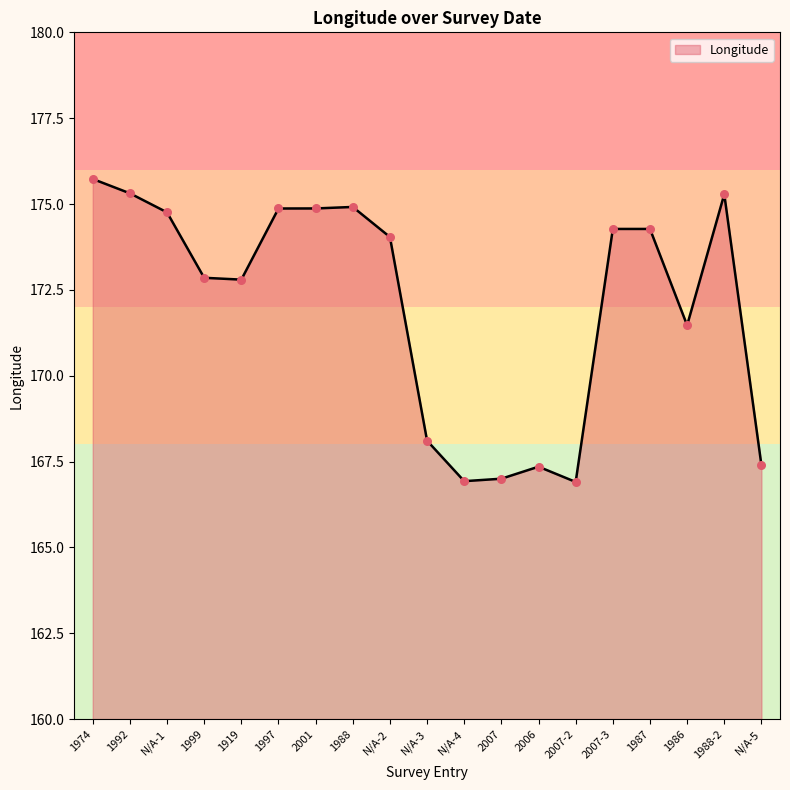

What is the change in value from 2007 to 2007-2?

-0.1